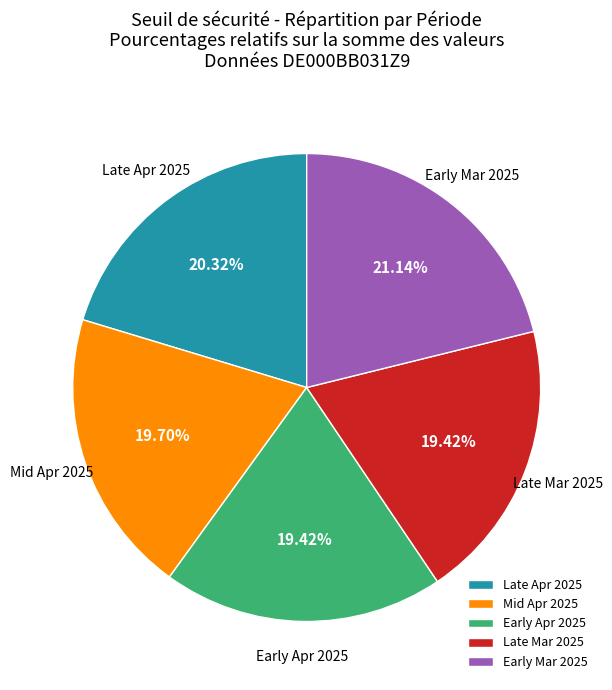

Is there any slice that represents more than half of the pie?

No